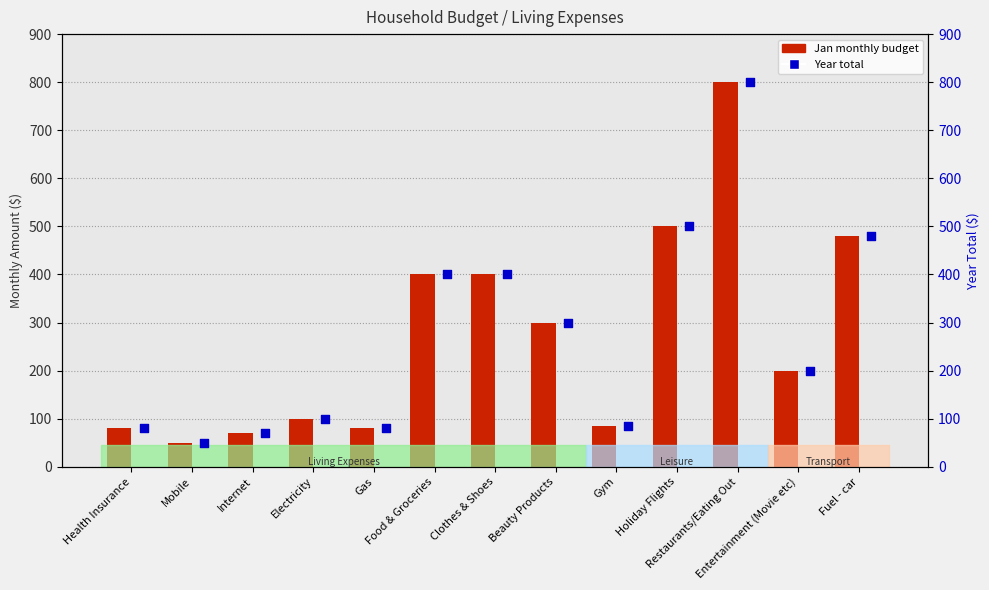

What are all the series names shown in the legend?

Jan (monthly budget), Year total